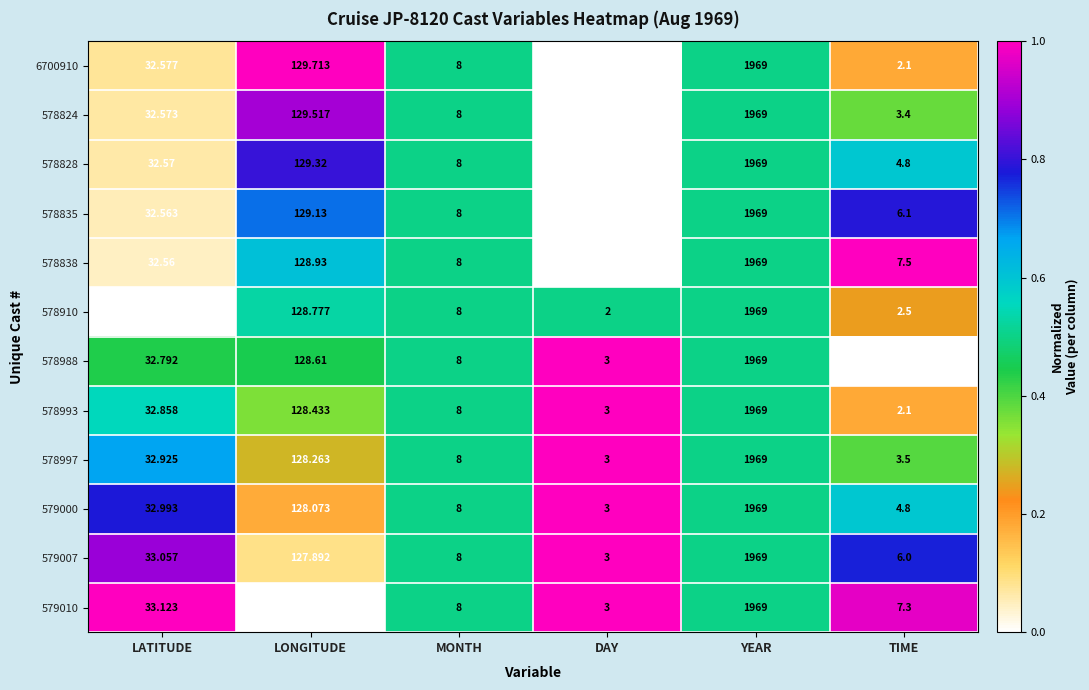

At which label does 578910 first exceed 32?

LATITUDE